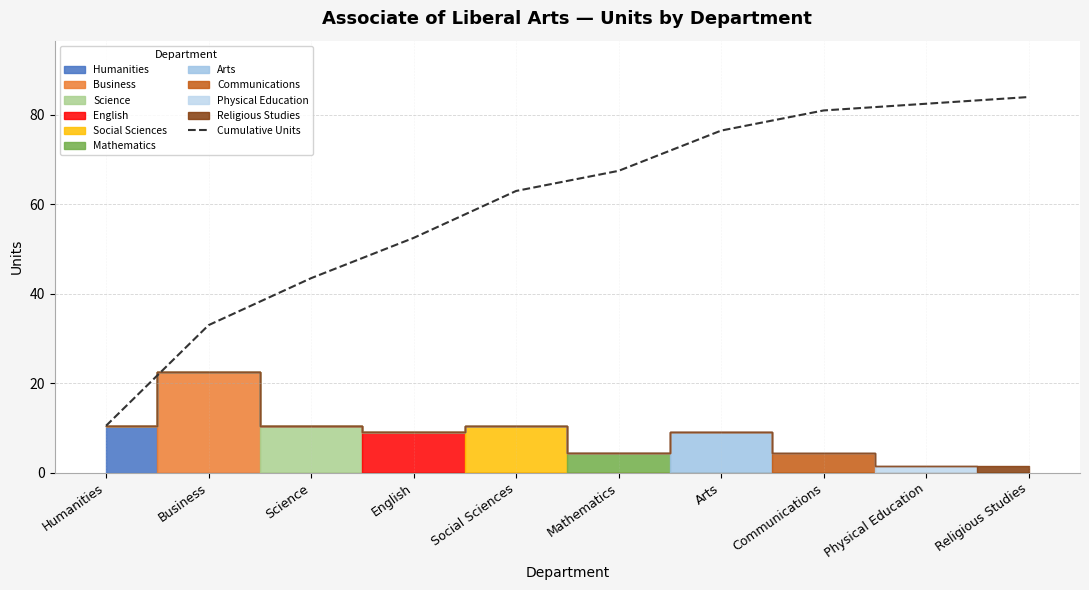

The chart shows a value of 81.0 at Communications. True or false?

True